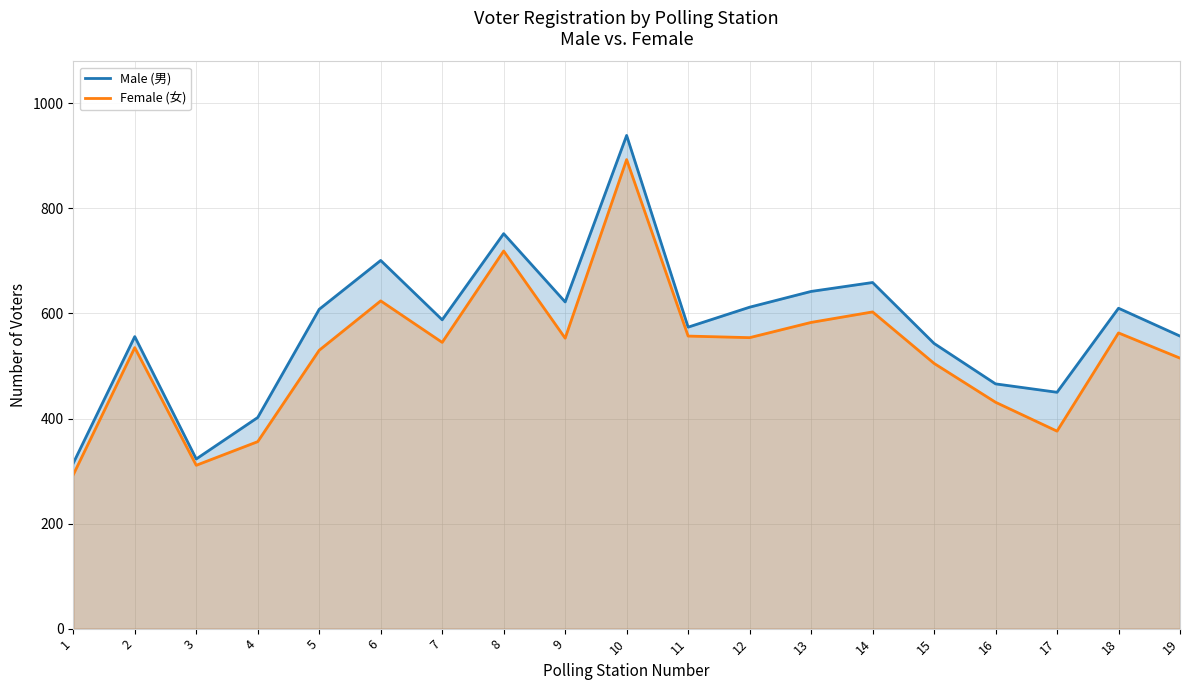

Reading right to left, extract all data points from this chart.

Male (男): 19=557	18=610	17=450	16=466	15=543	14=659	13=642	12=612	11=574	10=939	9=622	8=752	7=588	6=701	5=608	4=402	3=323	2=556	1=315
Female (女): 19=515	18=563	17=376	16=431	15=505	14=603	13=583	12=554	11=557	10=893	9=553	8=719	7=545	6=624	5=530	4=356	3=311	2=535	1=293